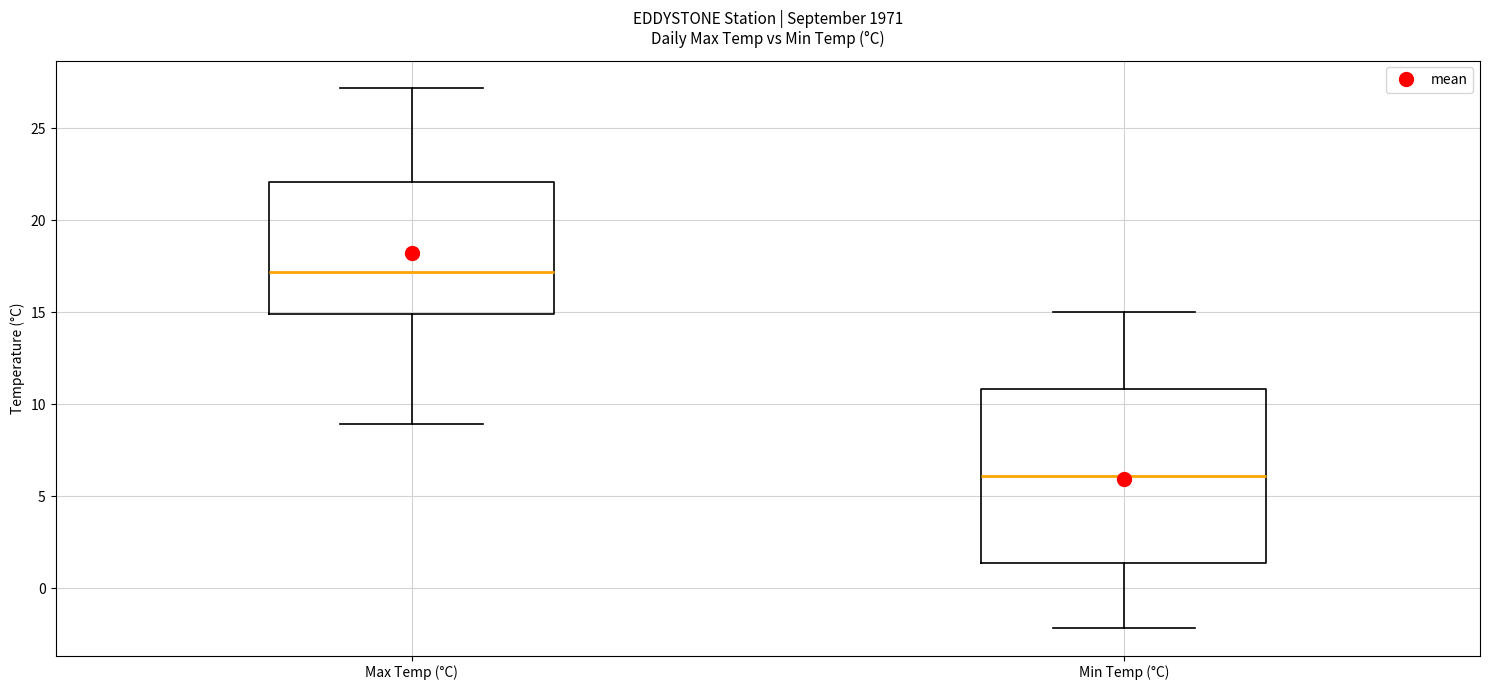

Reading left to right, read every box against the y-axis: the position of its median line, the range the box covers, and the ends of its whiskers. The values are not printed on the chart, so give them approximately, as read against the axis.

Max Temp (°C): median 17.0, box 15.0 to 22.0, whiskers 9.0 to 27.0
Min Temp (°C): median 6.0, box 1.5 to 11.0, whiskers -2.0 to 15.0